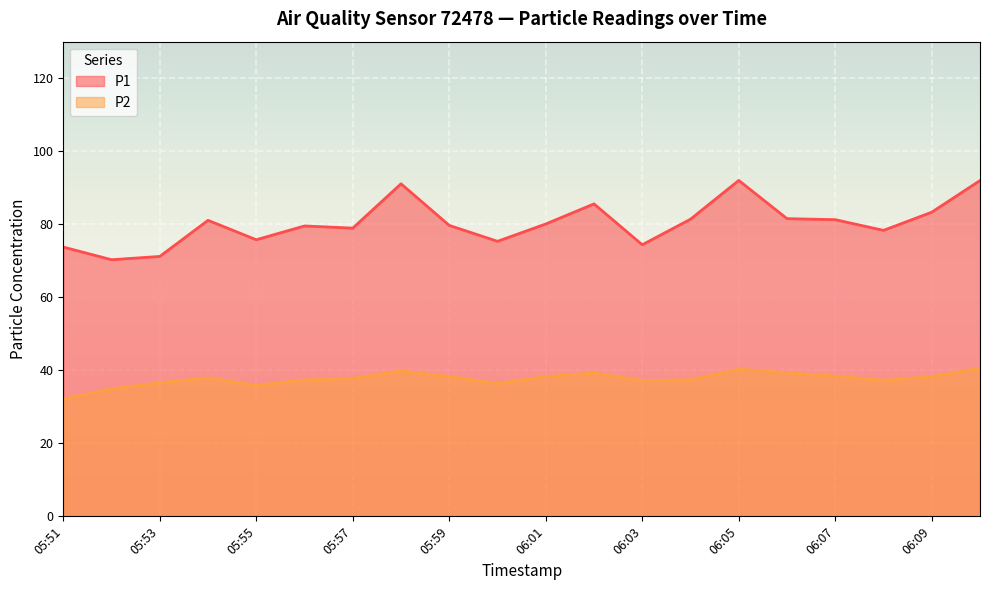

Rank the series at 06:05 from lowest to highest value.

P2, P1